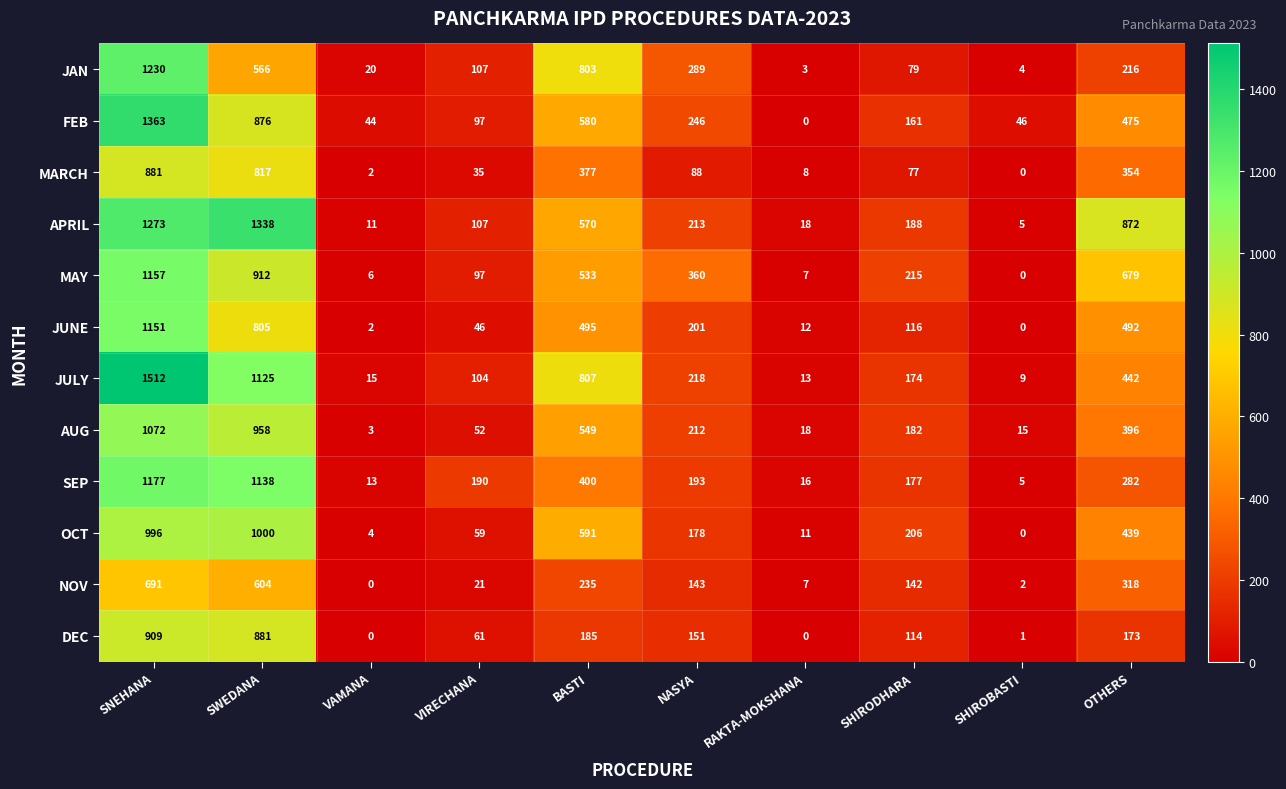

The AUG series shows 12 at VIRECHANA. True or false?

False